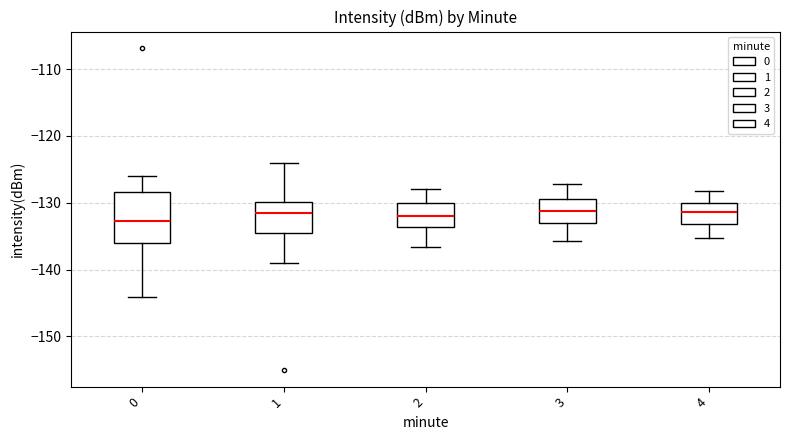

Reading left to right, transcribe this box plot: for each box, give where its median line is, the range the box spans, and where its two whiskers end, as read against the y-axis. The values are not printed on the chart, so give them approximately, as read against the axis.

0: median -133, box -136 to -128, whiskers -144 to -126
1: median -132, box -134 to -130, whiskers -139 to -124
2: median -132, box -134 to -130, whiskers -137 to -128
3: median -131, box -133 to -129, whiskers -136 to -127
4: median -131, box -133 to -130, whiskers -135 to -128